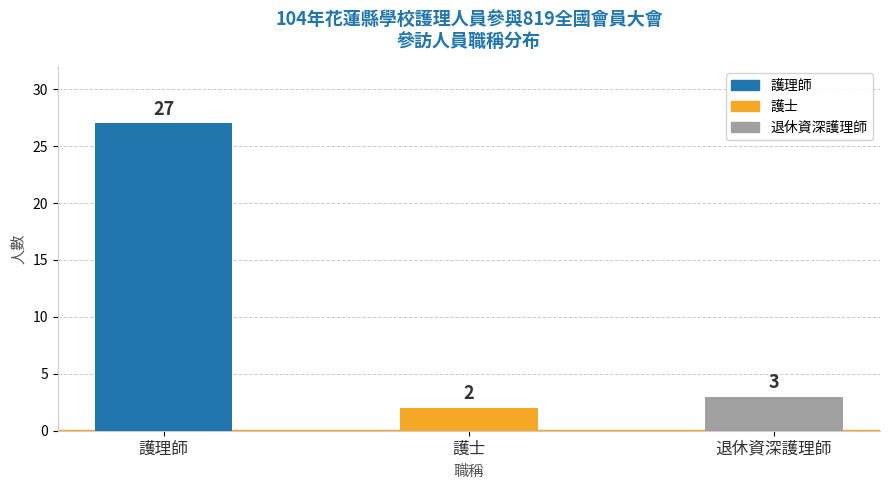

What value does the data have at 退休資深護理師?

3